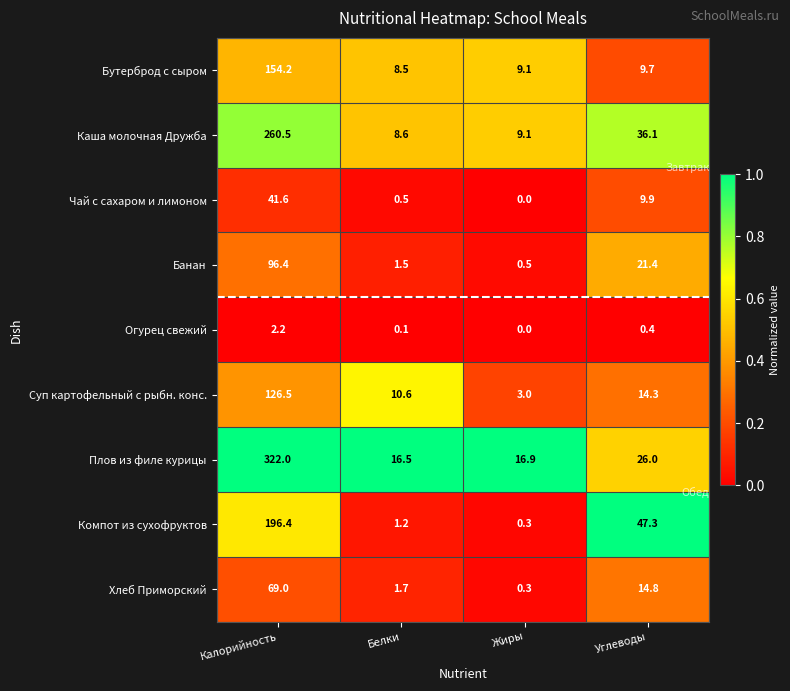

Which category has the highest value in the Хлеб Приморский series?

Калорийность